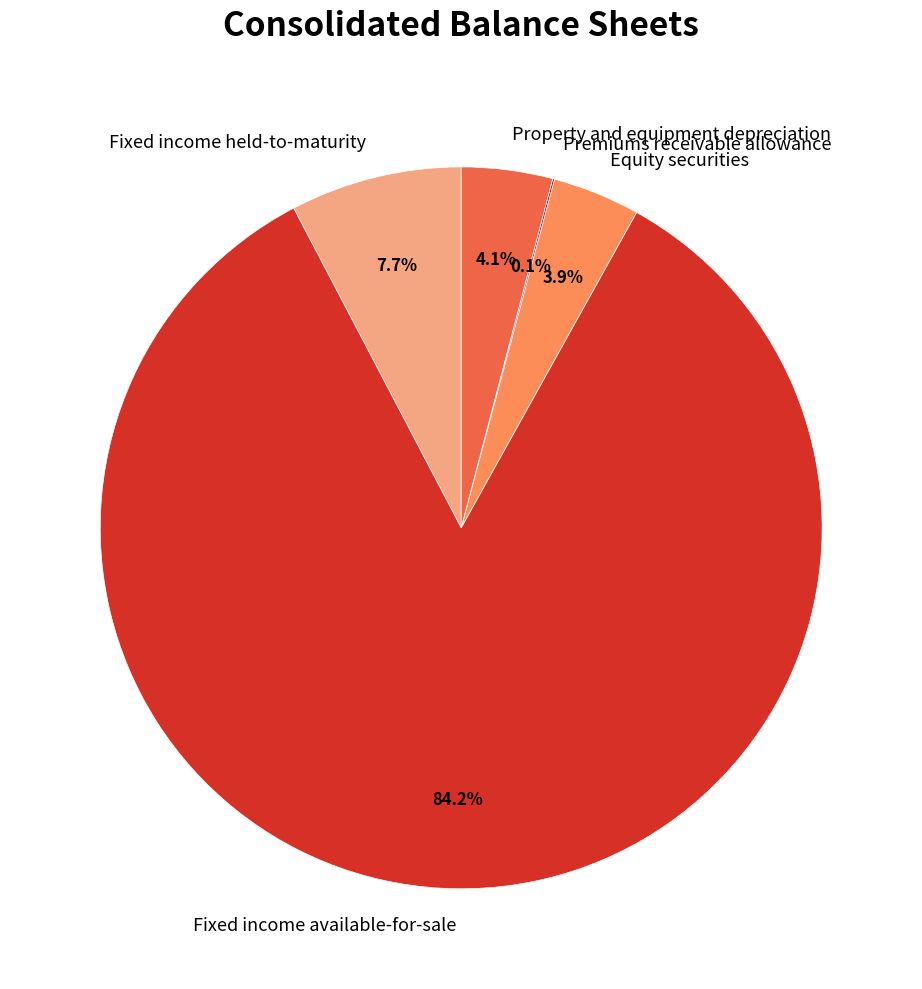

Does Equity securities represent more than half of the total?

No